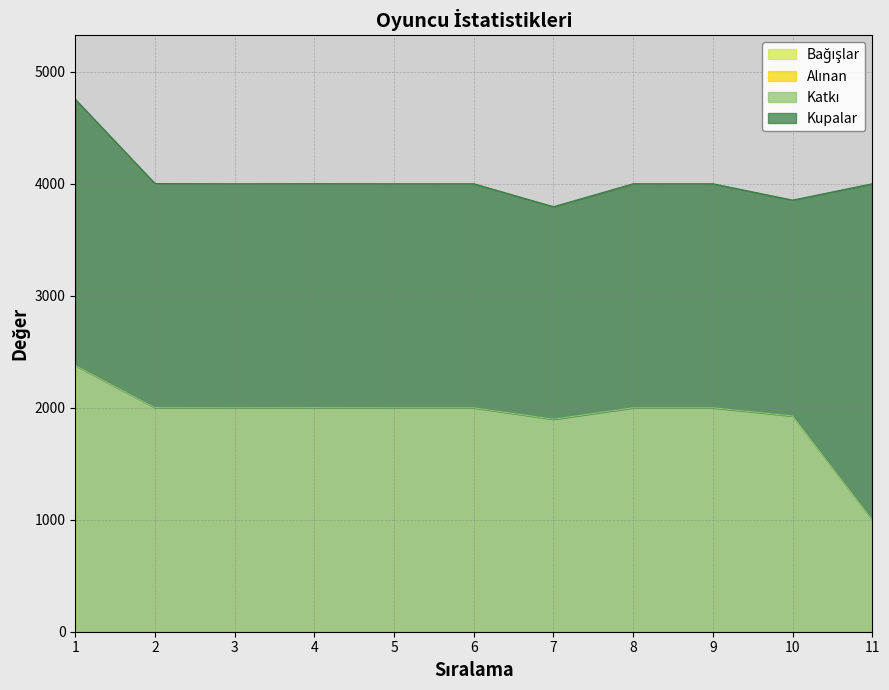

Does the chart have visible grid lines?

Yes